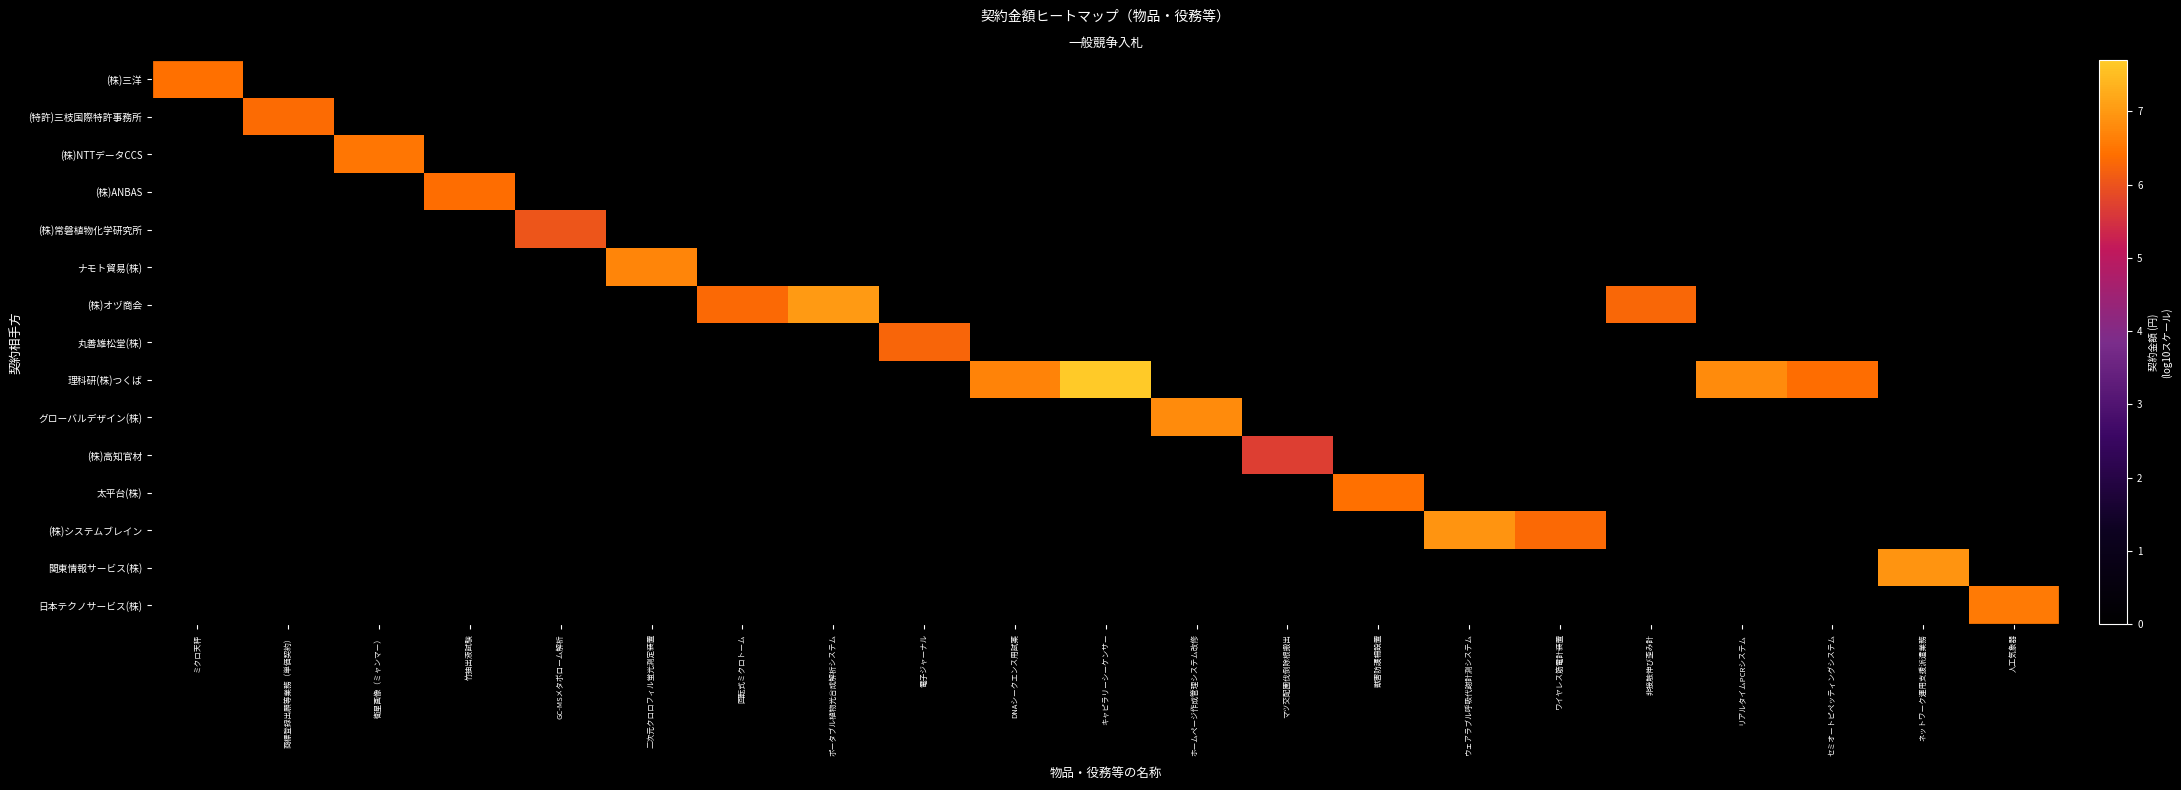

Which series has the largest total across all categories?

row_8